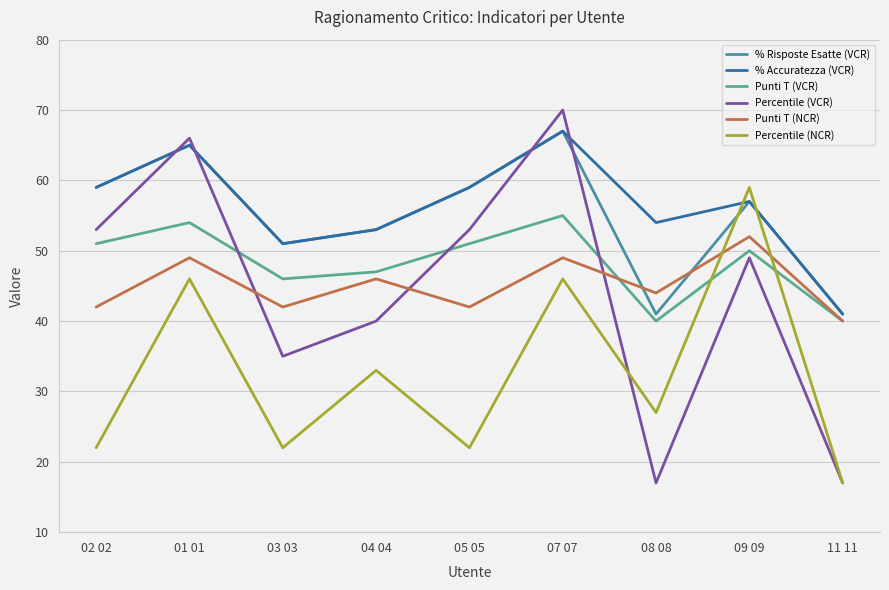

Which label corresponds to the largest value in the chart?

07 07